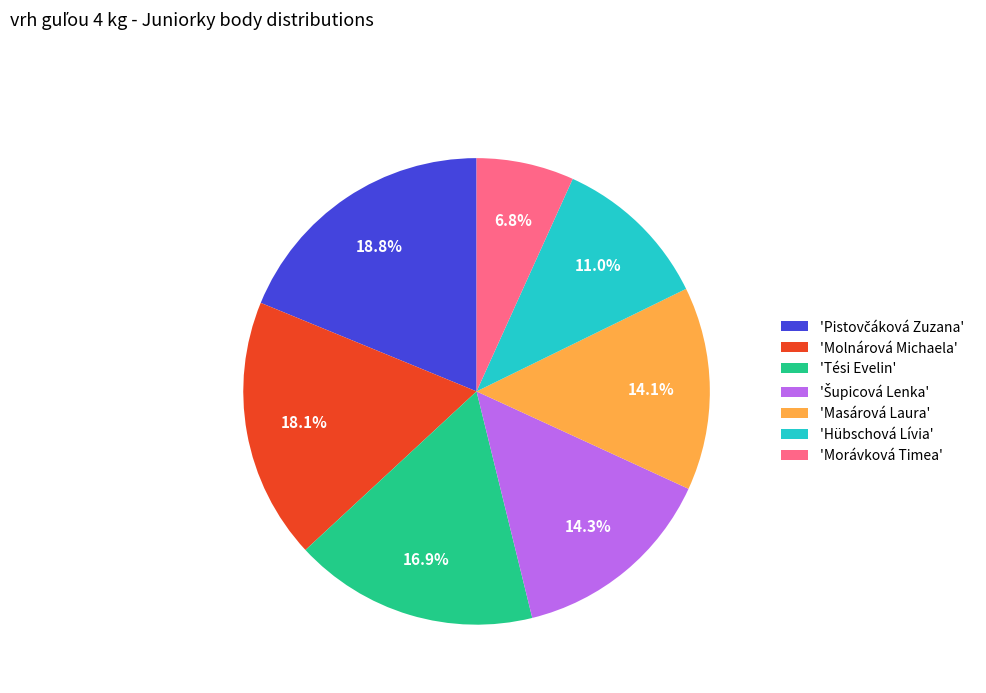

Which category has the smallest portion of the pie?

'Morávková Timea'